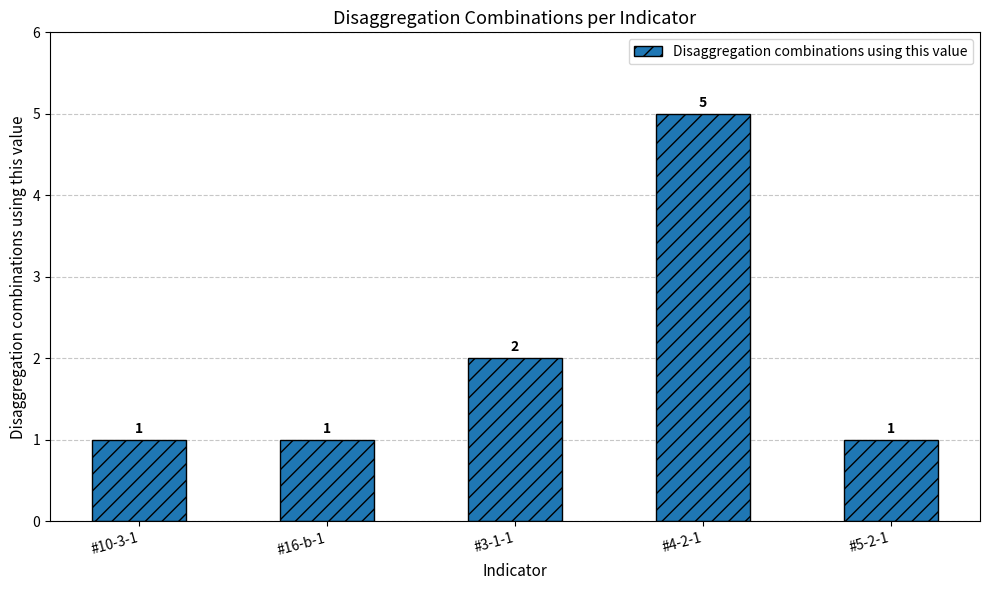

At which label is the value closest to 3?

#3-1-1